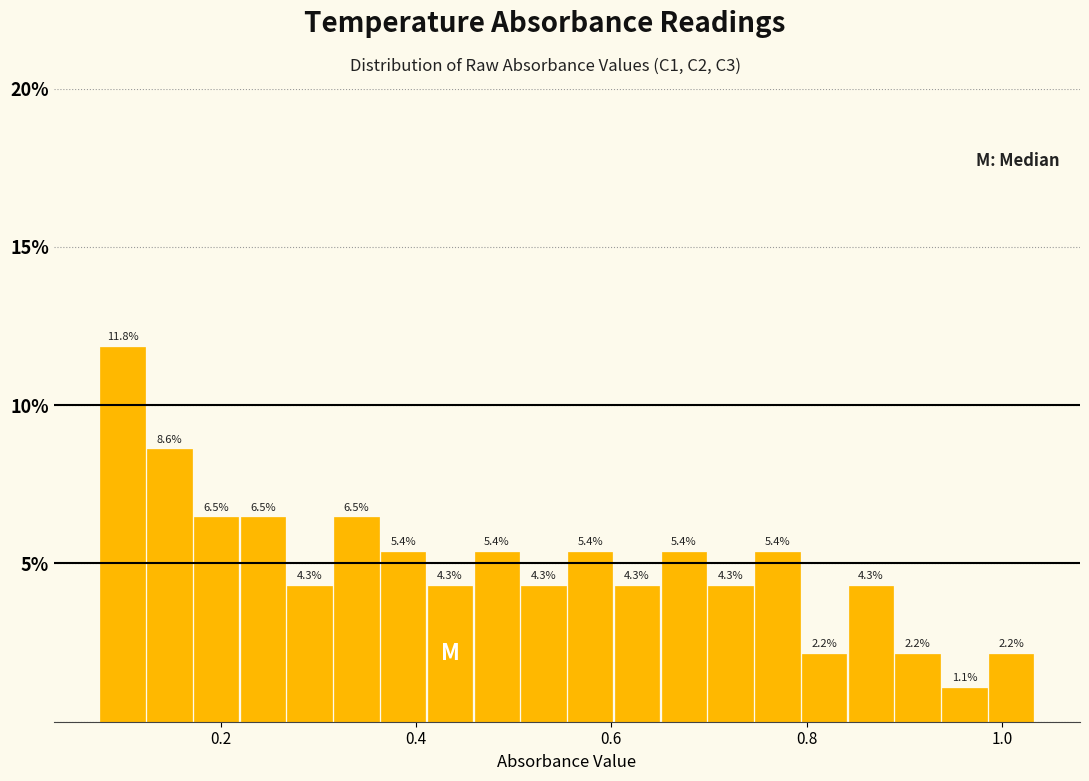

Around what value on the x-axis is the tallest bar? Give the approximate position of its centre, as read against the axis.

0.10